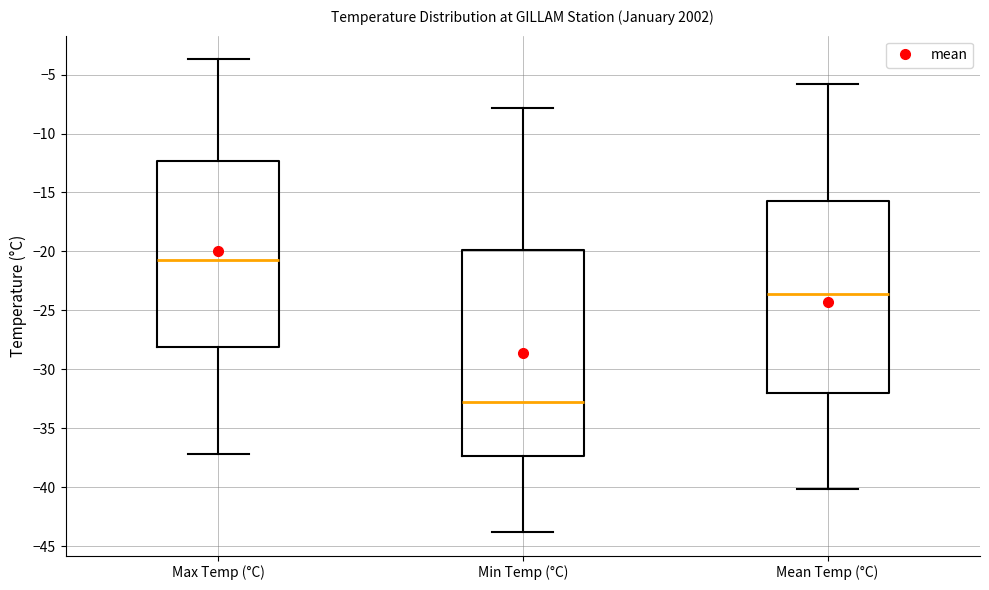

Reading left to right, read every box against the y-axis: the position of its median line, the range the box covers, and the ends of its whiskers. The values are not printed on the chart, so give them approximately, as read against the axis.

Max Temp (°C): median -20.5, box -28.0 to -12.5, whiskers -37.0 to -3.5
Min Temp (°C): median -33.0, box -37.5 to -20.0, whiskers -44.0 to -8.0
Mean Temp (°C): median -23.5, box -32.0 to -15.5, whiskers -40.0 to -6.0